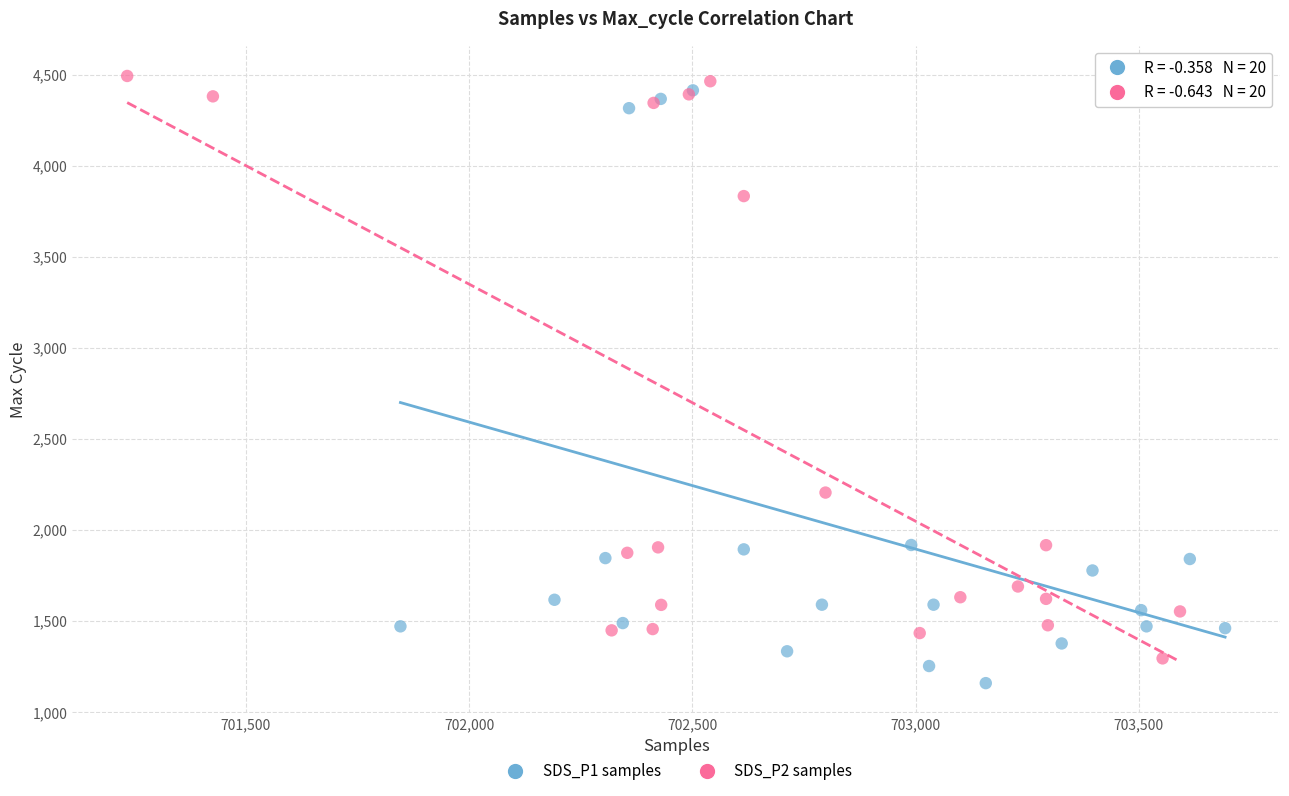

What are all the series names shown in the legend?

SDS_P1 samples, SDS_P2 samples